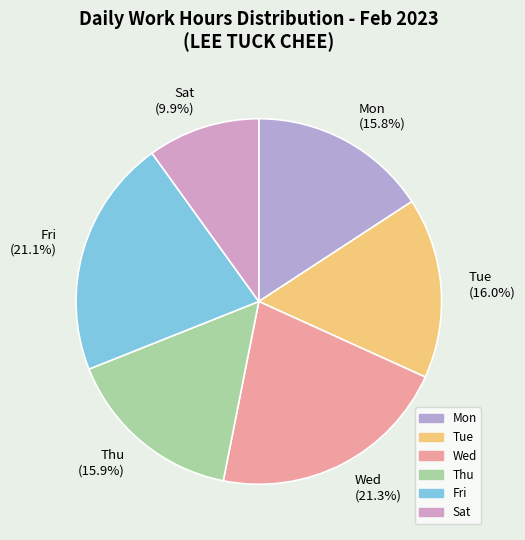

Combined, do Sat (9.9%) and Wed (21.3%) account for over 50%?

No